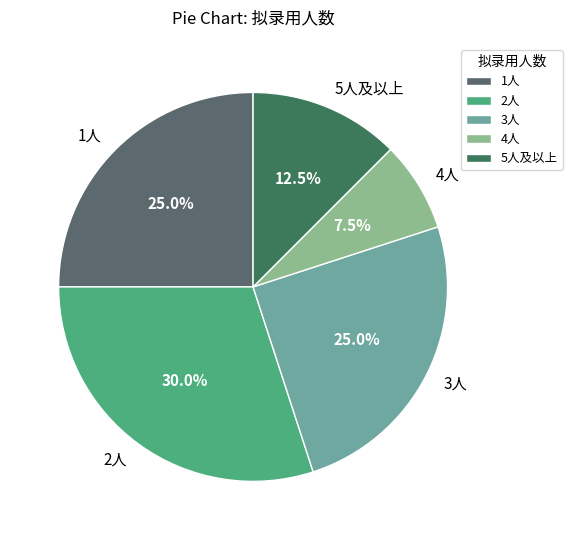

Count the number of slices in the pie.

5